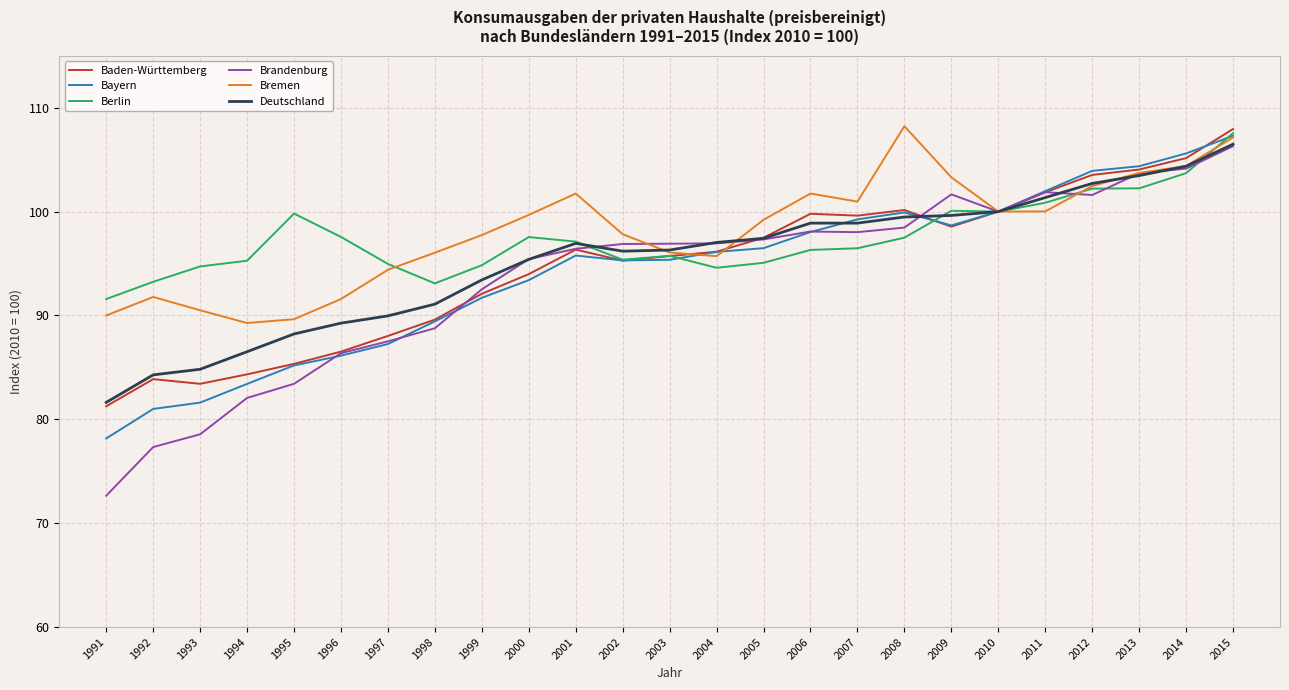

What is the average value of the Deutschland series?

95.4